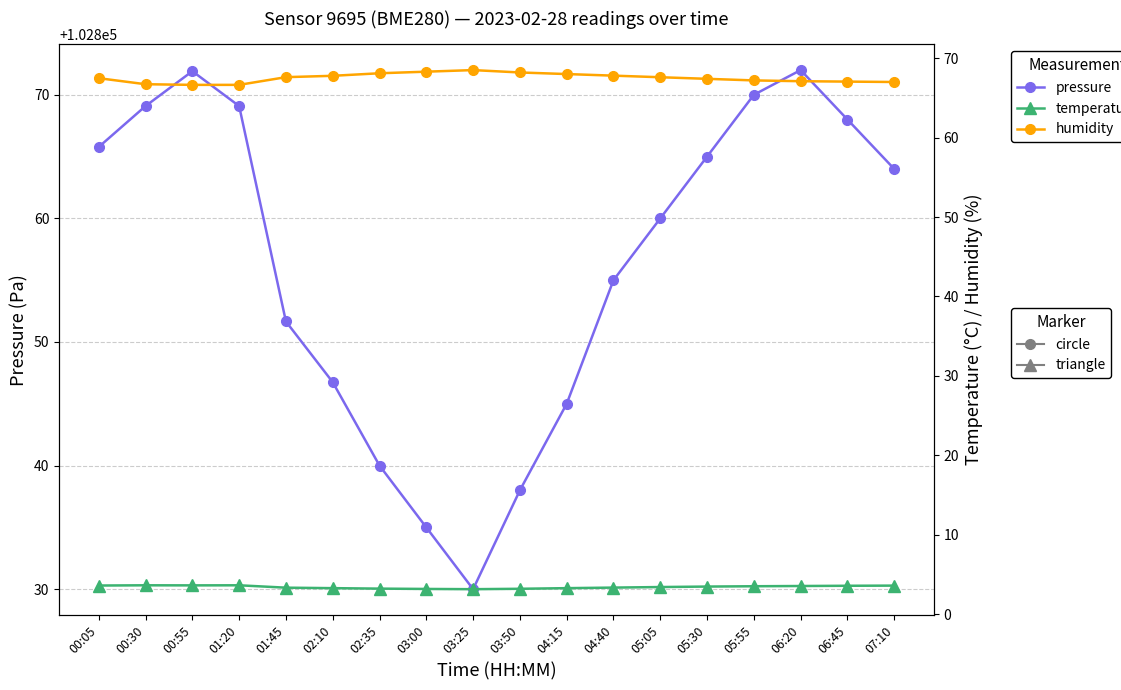

Count the number of categories in the chart.

18